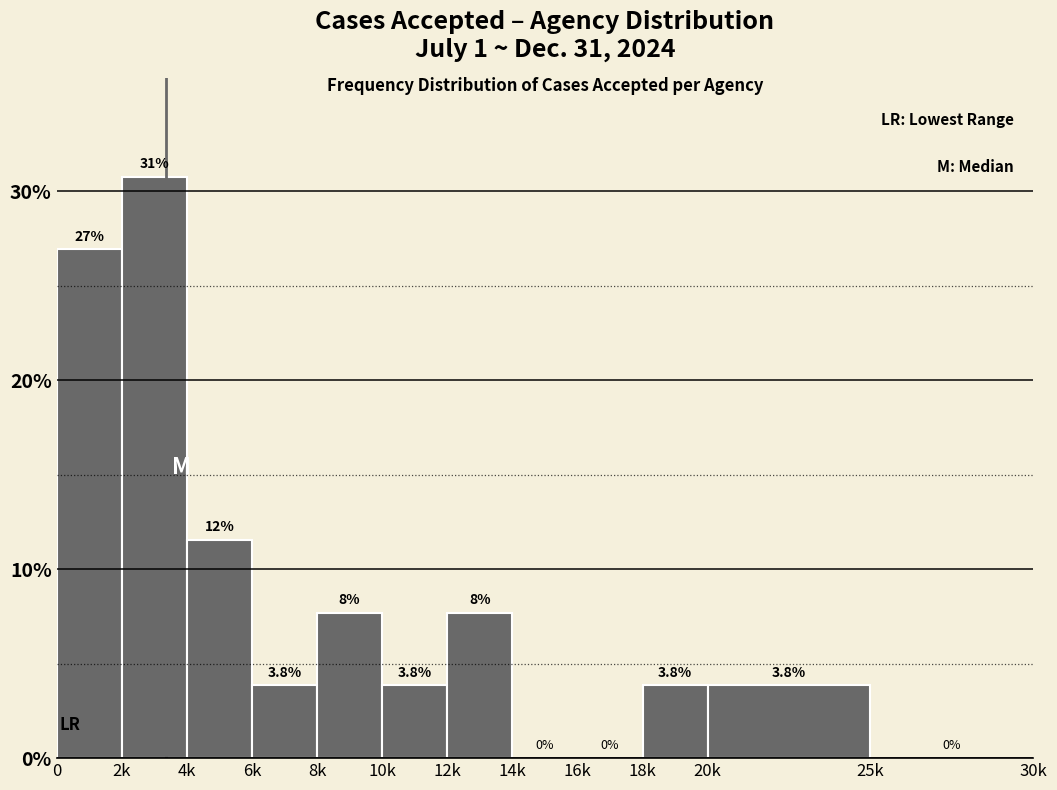

Reading right to left, extract all data points from this chart.

25k=0.0	20k=3.8	18k=3.8	16k=0.0	14k=0.0	12k=7.7	10k=3.8	8k=7.7	6k=3.8	4k=11.5	2k=30.8	0=26.9